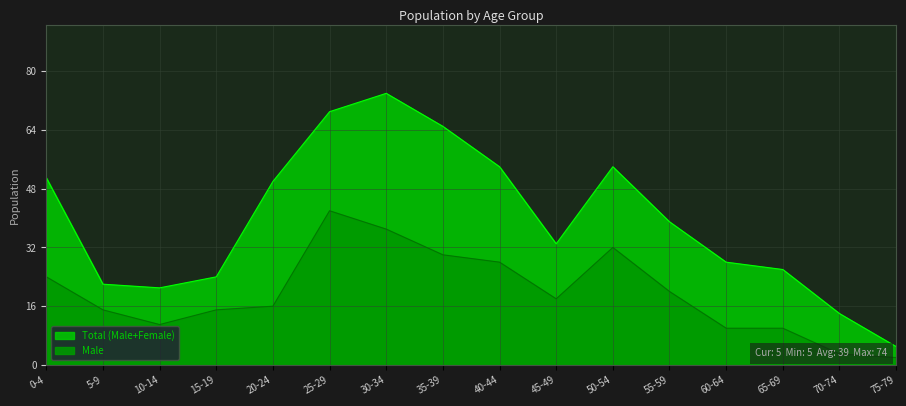

Which category has the highest value across all series?

25-29